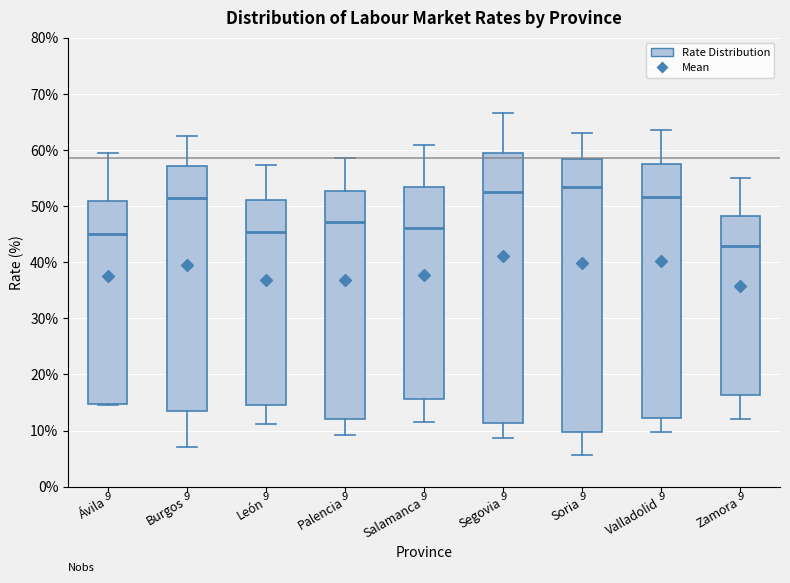

Which box's median line is the lowest?

Zamora